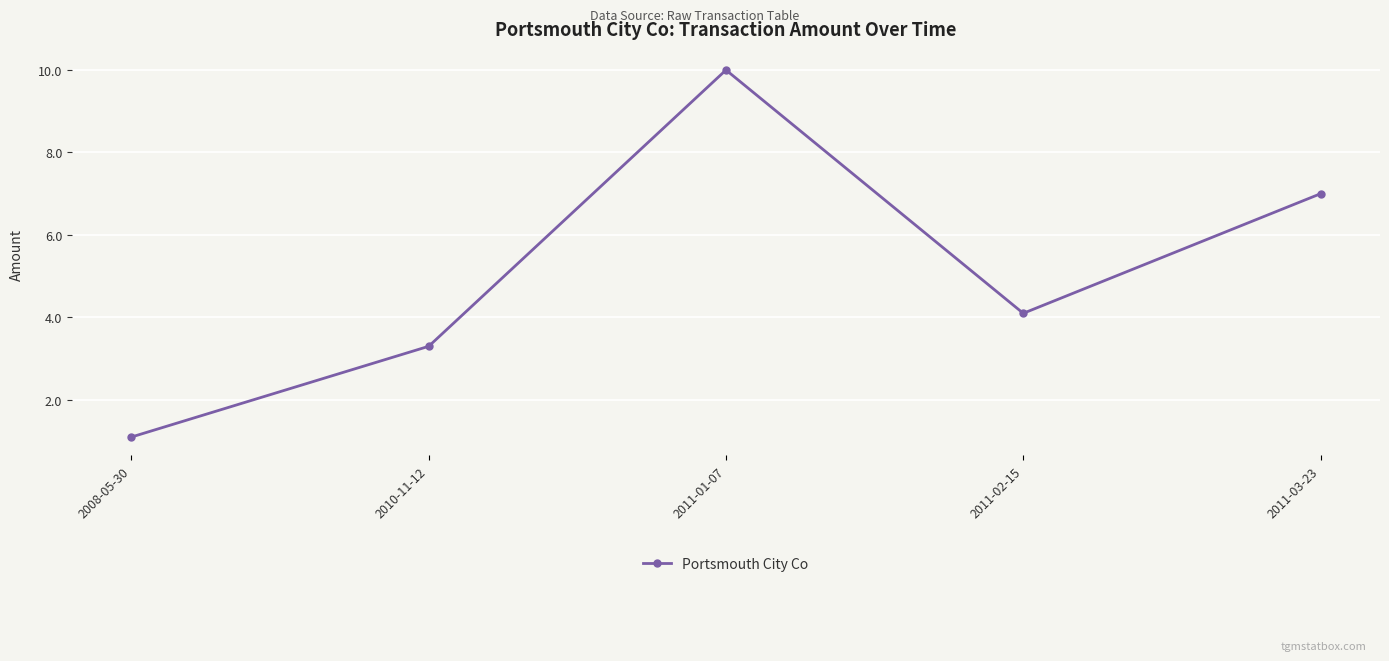

How many data points are less than 4?

2